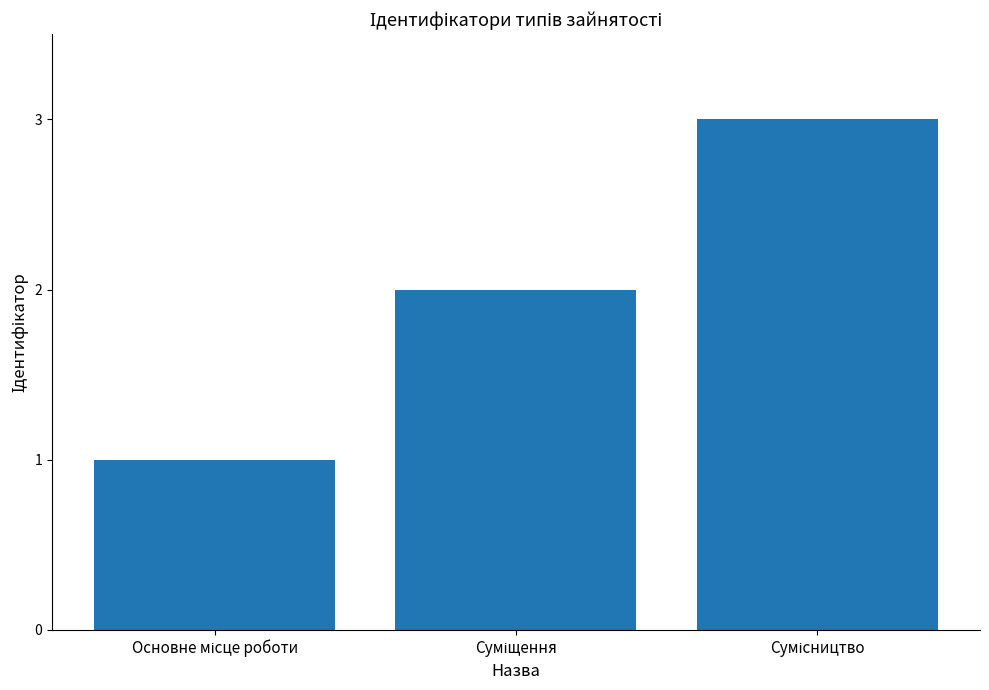

What is the sum of all values?

6